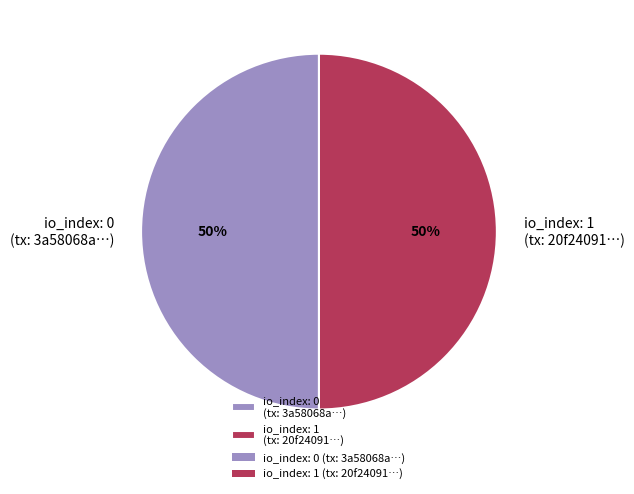

Approximately how many times larger is the value at io_index: 1 (tx: 20f24091…) compared to io_index: 0 (tx: 3a58068a…)?

1.0